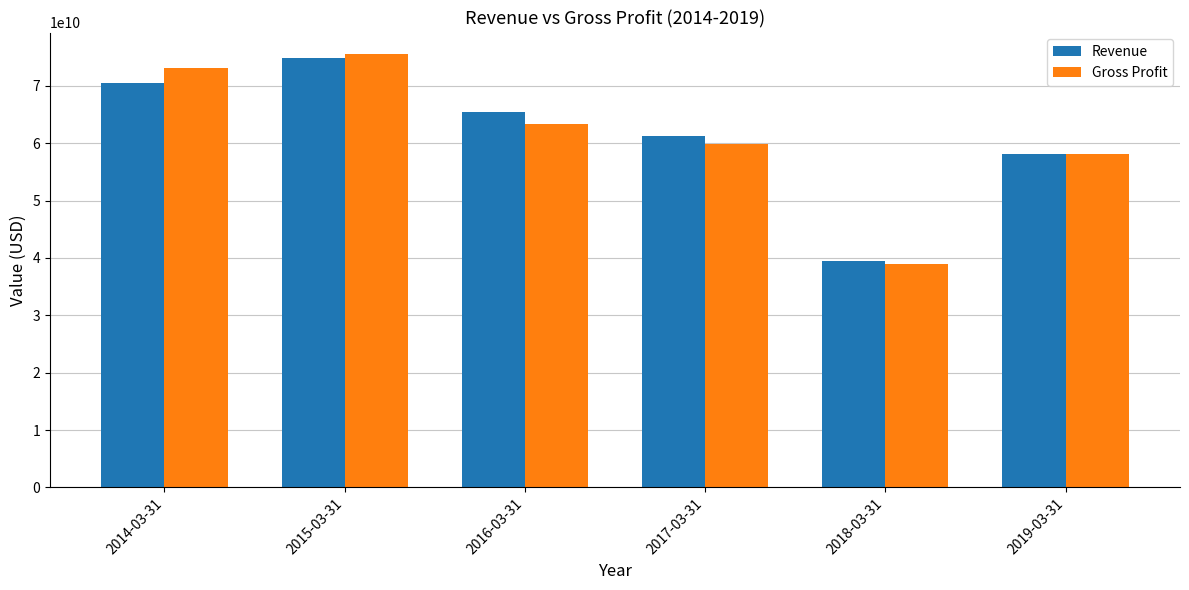

What is the difference between the second highest and second lowest values in the Gross Profit series?

14934349000